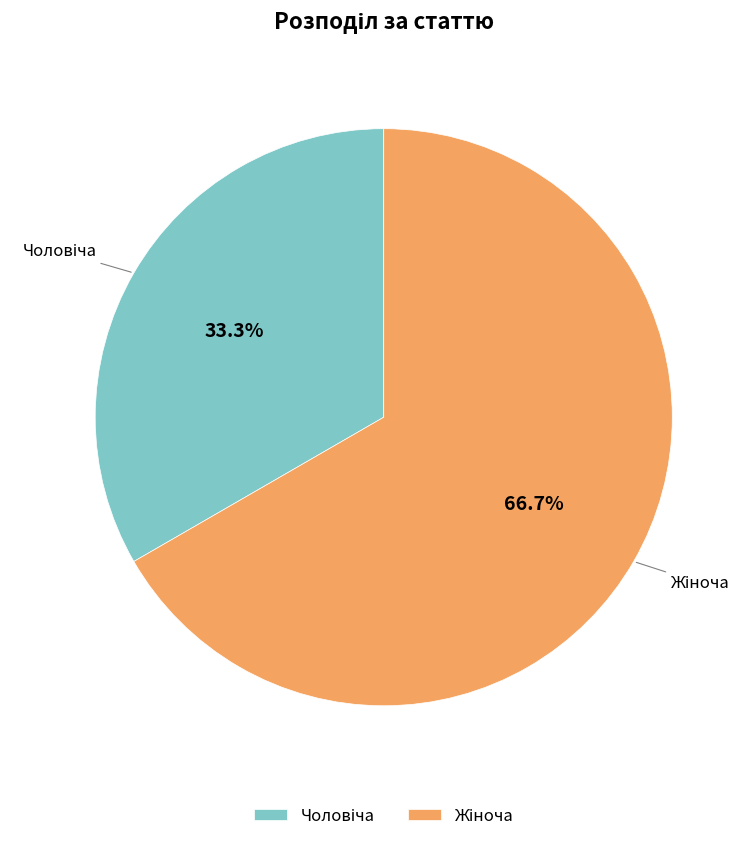

To the nearest percent, what is the difference between the largest and smallest slice percentages?

33%